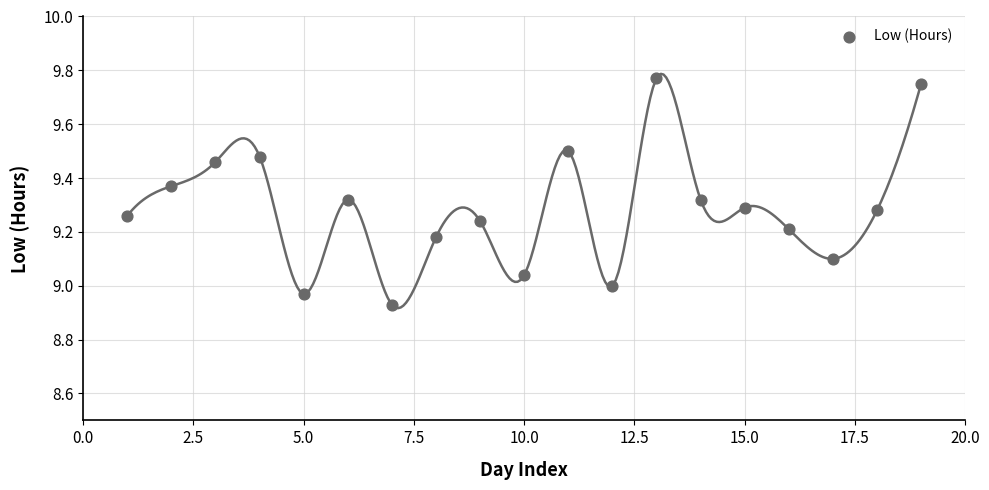

What is the range of X values (max minus min)?

18.0